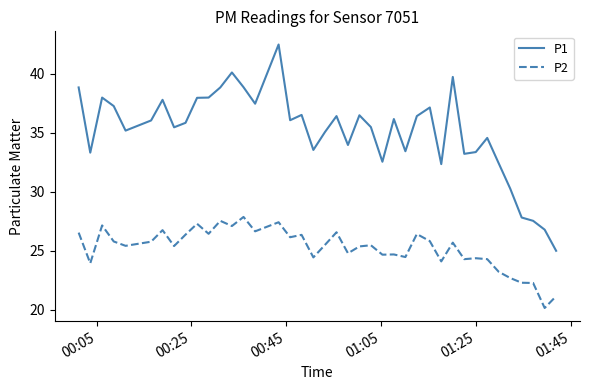

Which series has the largest range (max minus min)?

P1